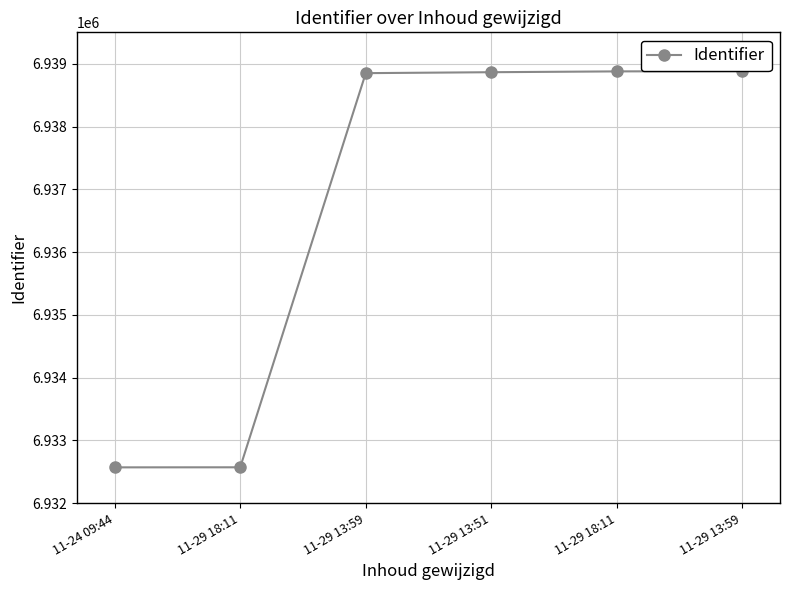

What is the label of the 4th point from the left?

11-29 13:51